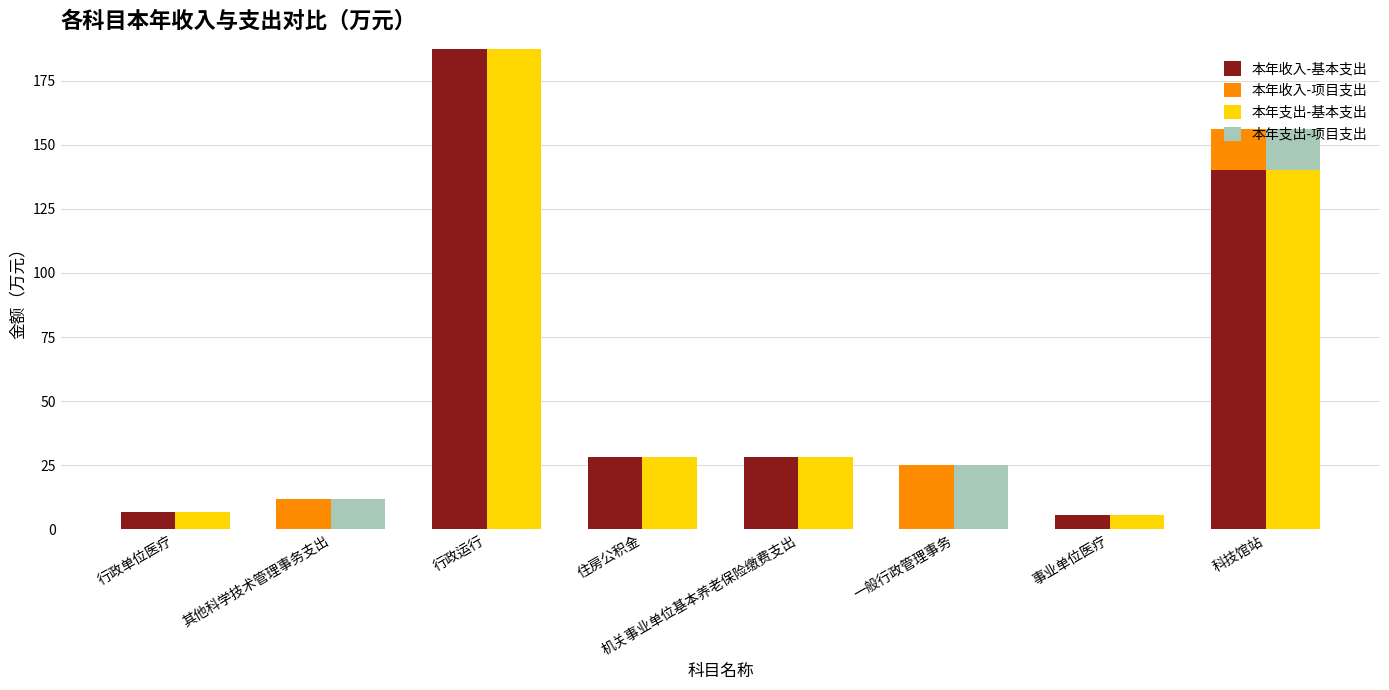

What is the total value across all series at 住房公积金?

56.8